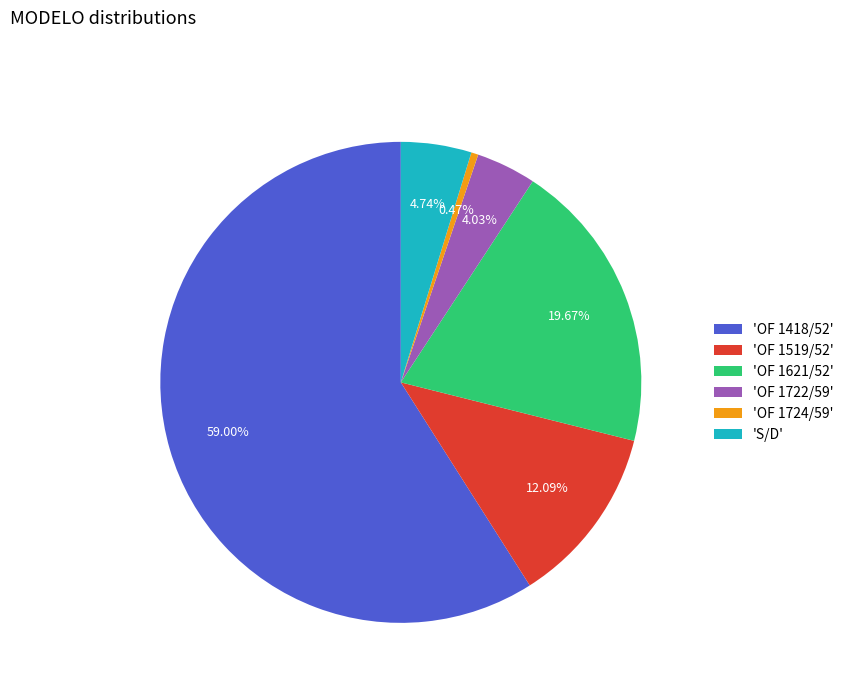

Rank the categories by value from highest to lowest.

'OF 1418/52', 'OF 1621/52', 'OF 1519/52', 'S/D', 'OF 1722/59', 'OF 1724/59'